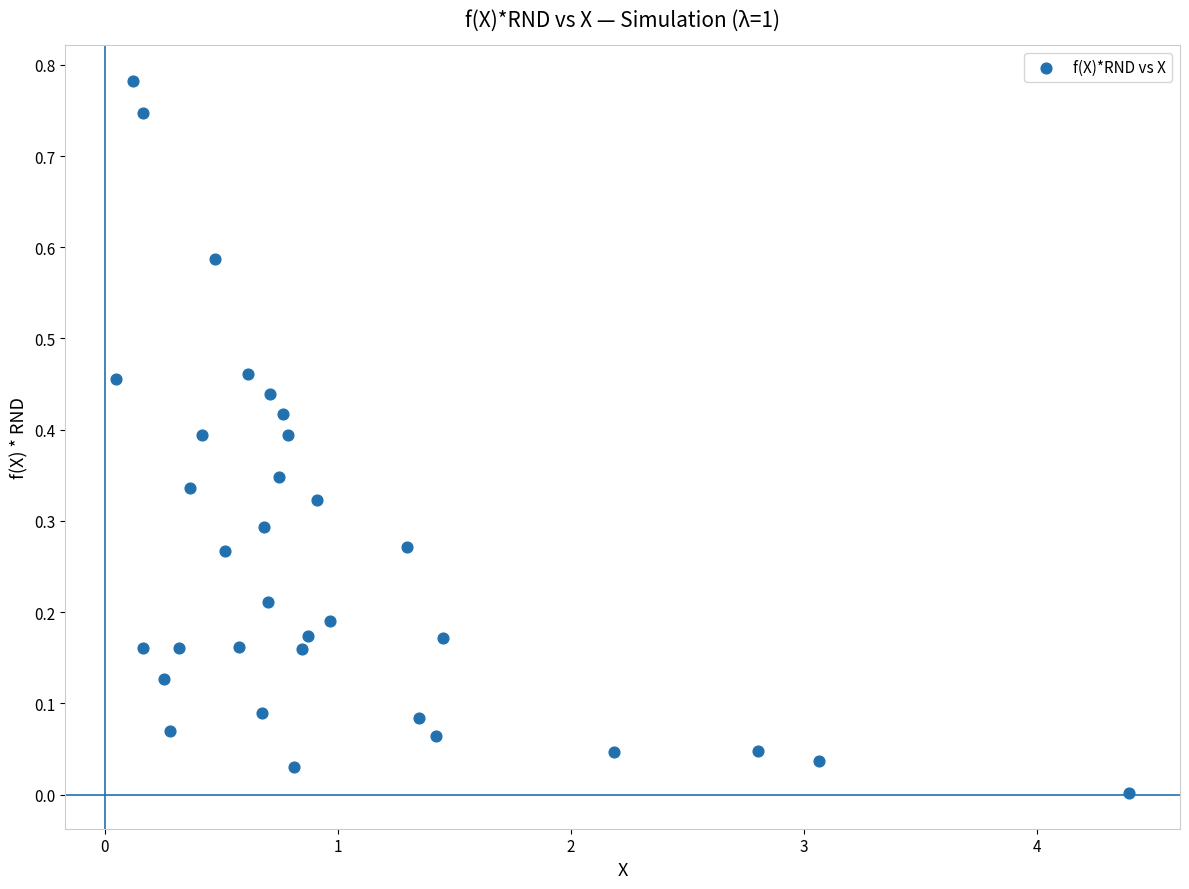

Count the number of points in this scatter plot.

33